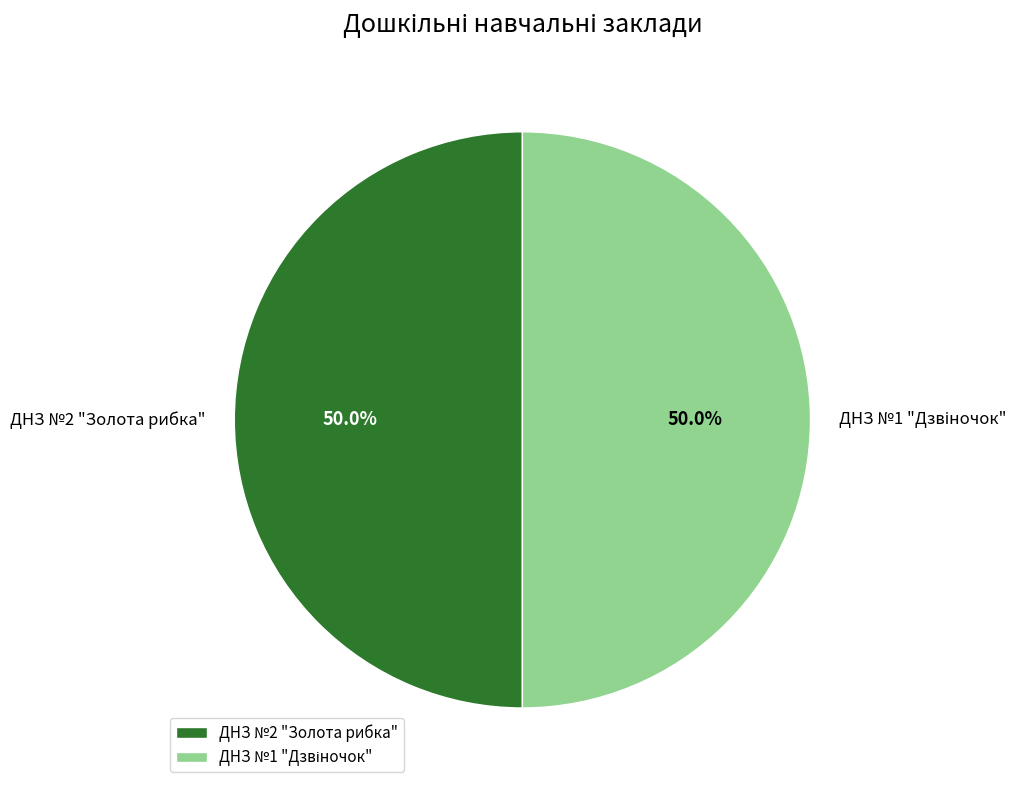

Which slice is the smallest?

ДНЗ №1 "Дзвіночок"